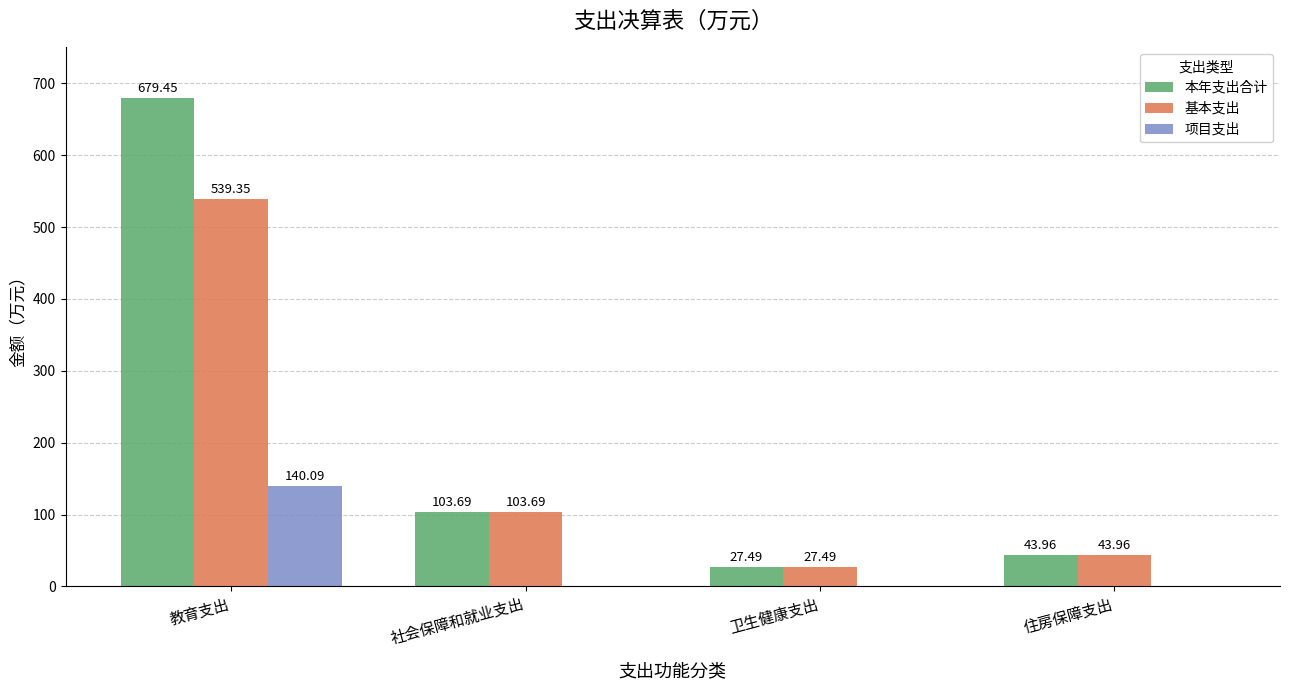

At which label is 基本支出 closest to 283?

社会保障和就业支出